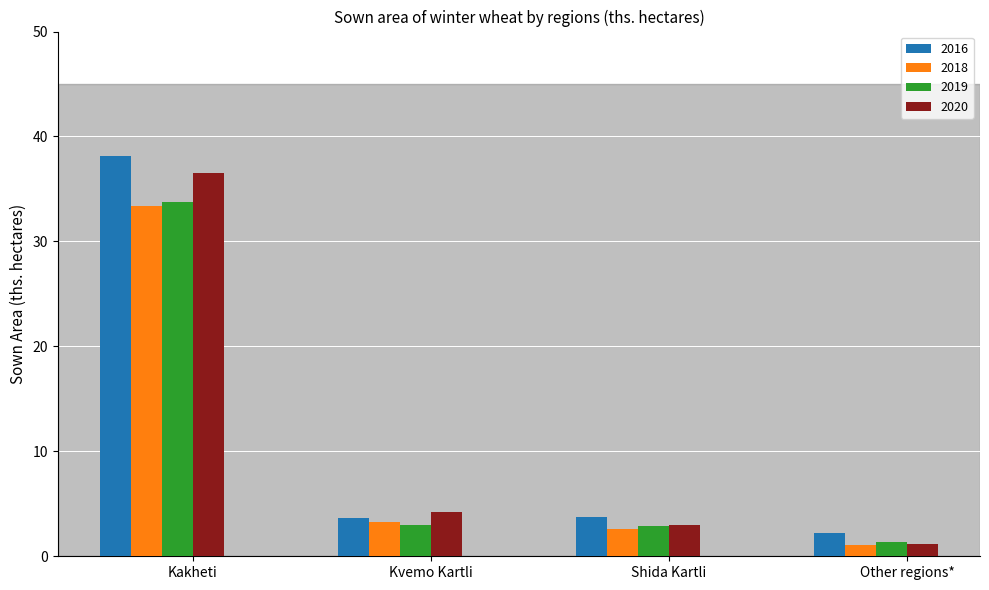

What is the value of the 2018 bar at the 1st from the left?

33.4